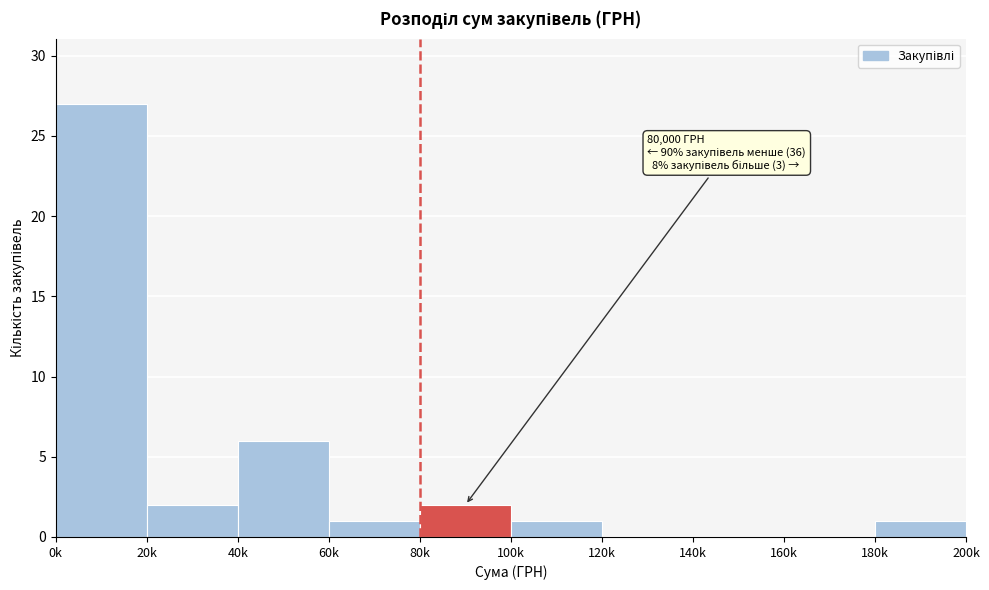

Reading left to right, list all the values displayed in this chart.

0k=27	20k=2	40k=6	60k=1	80k=2	100k=1	120k=0	140k=0	160k=0	180k=1